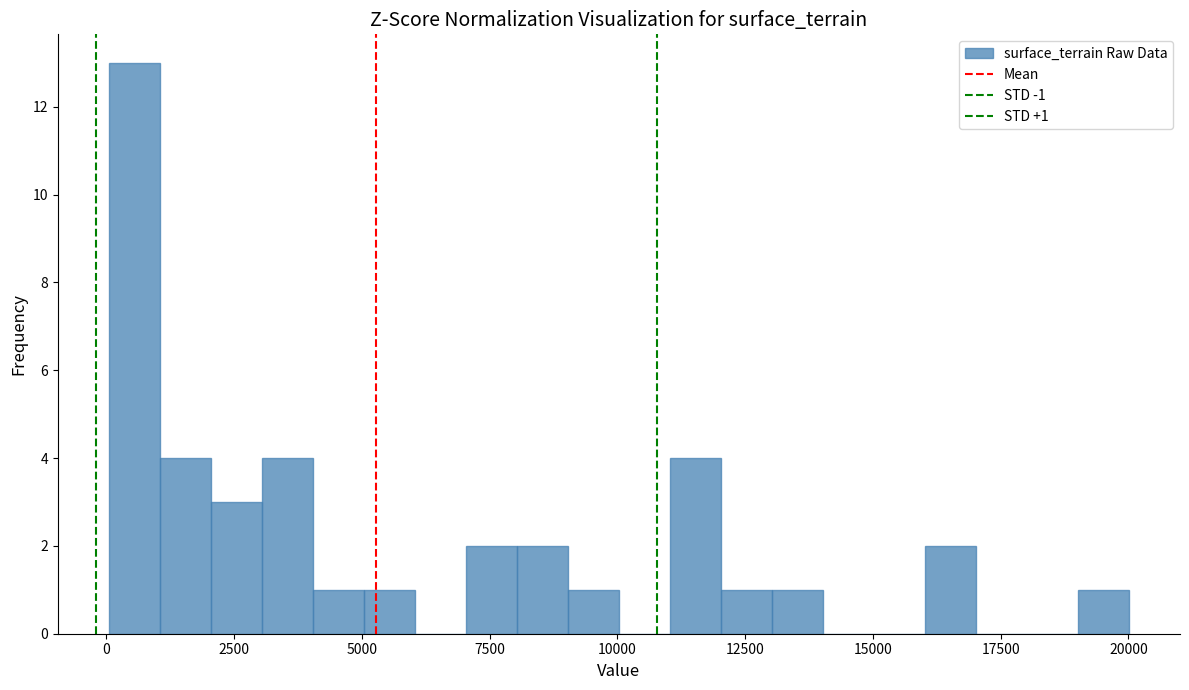

Around what value on the x-axis is the tallest bar? Give the approximate position of its centre, as read against the axis.

500